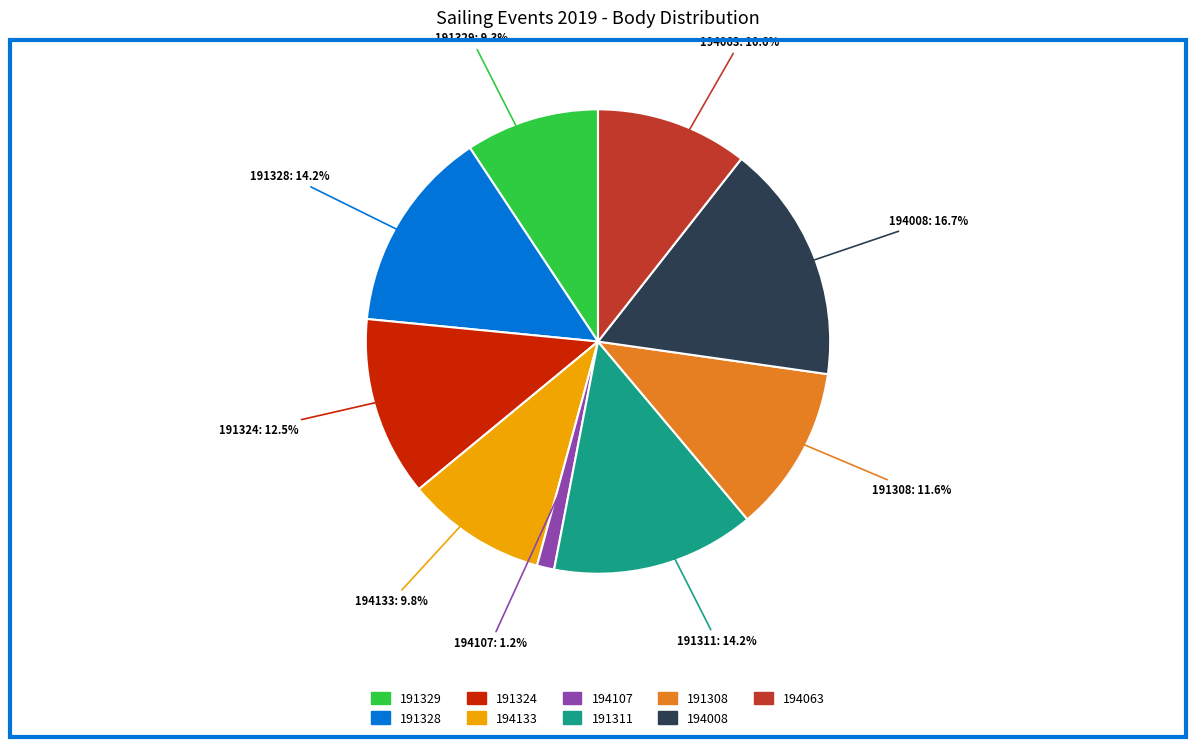

To the nearest percent, what is the combined percentage of 191328 and 194008?

31%